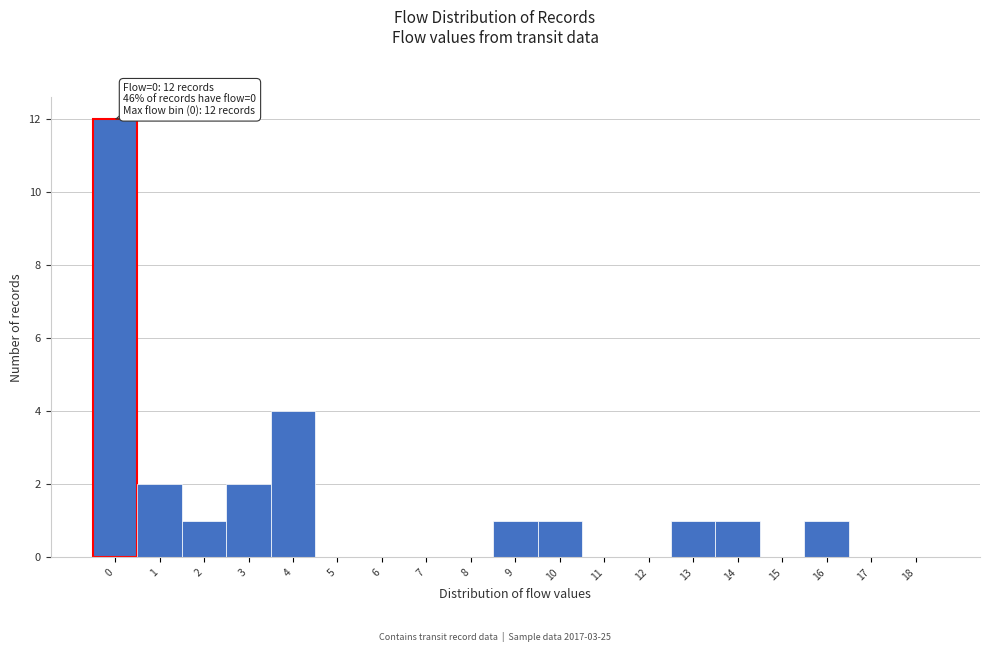

Reading left to right, extract all data points from this chart.

0=12	1=2	2=1	3=2	4=4	5=0	6=0	7=0	8=0	9=1	10=1	11=0	12=0	13=1	14=1	15=0	16=1	17=0	18=0